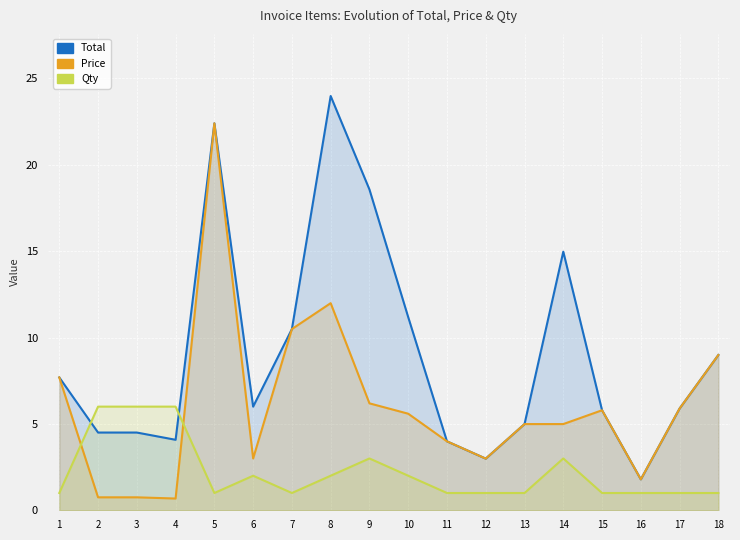

List the series in order of their peak value, highest first.

Total, Price, Qty